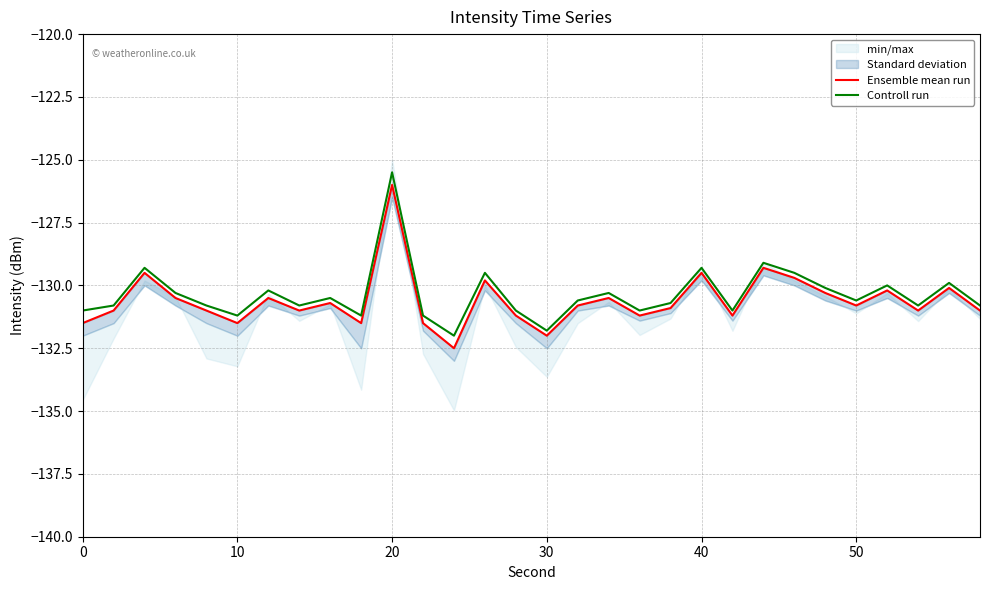

How many data points does each series have?

30